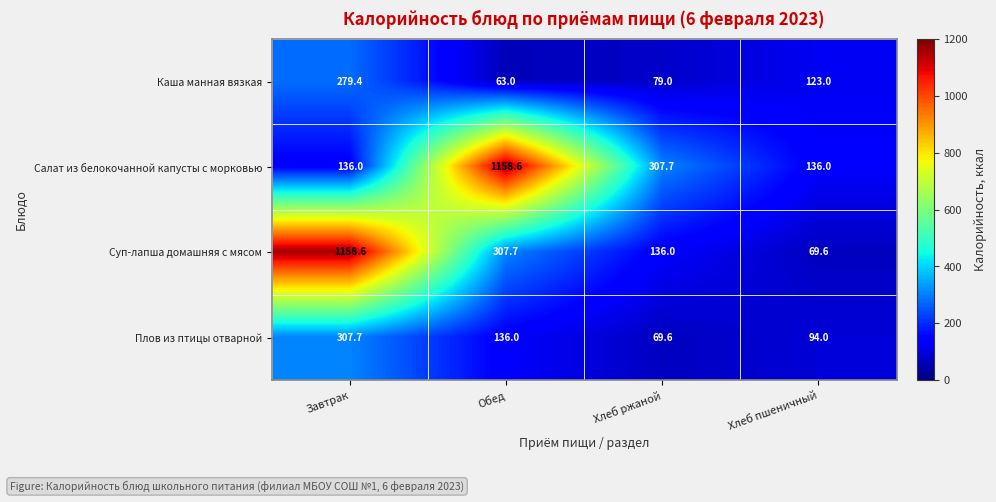

What is the approximate value of Суп-лапша домашняя с мясом at Хлеб ржаной?

136.0